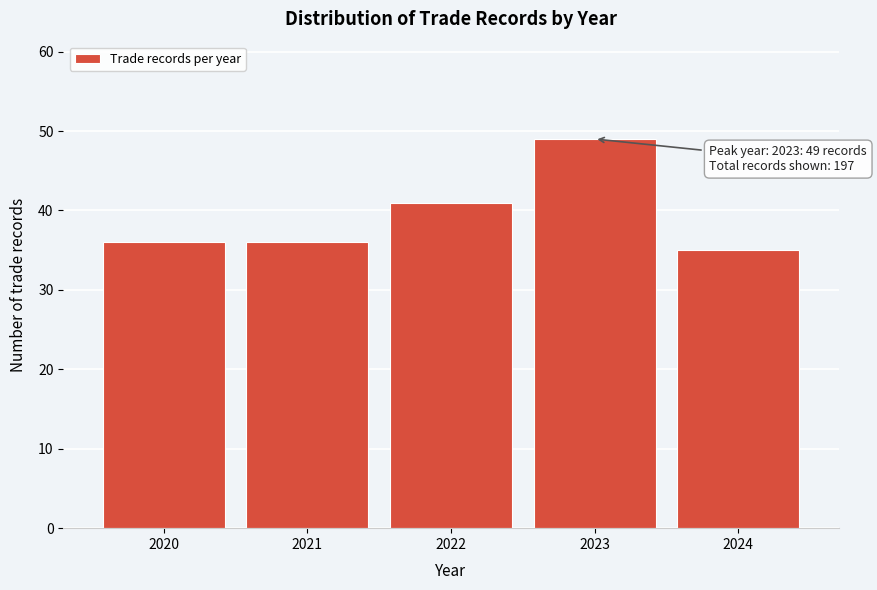

Reading right to left, list all the values displayed in this chart.

2024=35	2023=49	2022=41	2021=36	2020=36